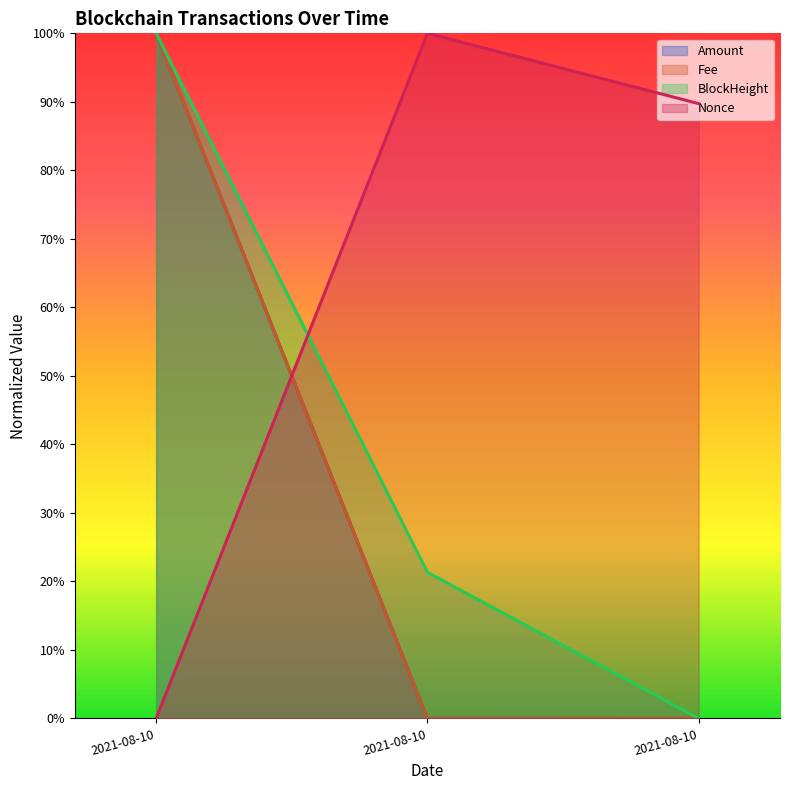

What is the difference between the maximum and minimum values in the Amount series?

1.0